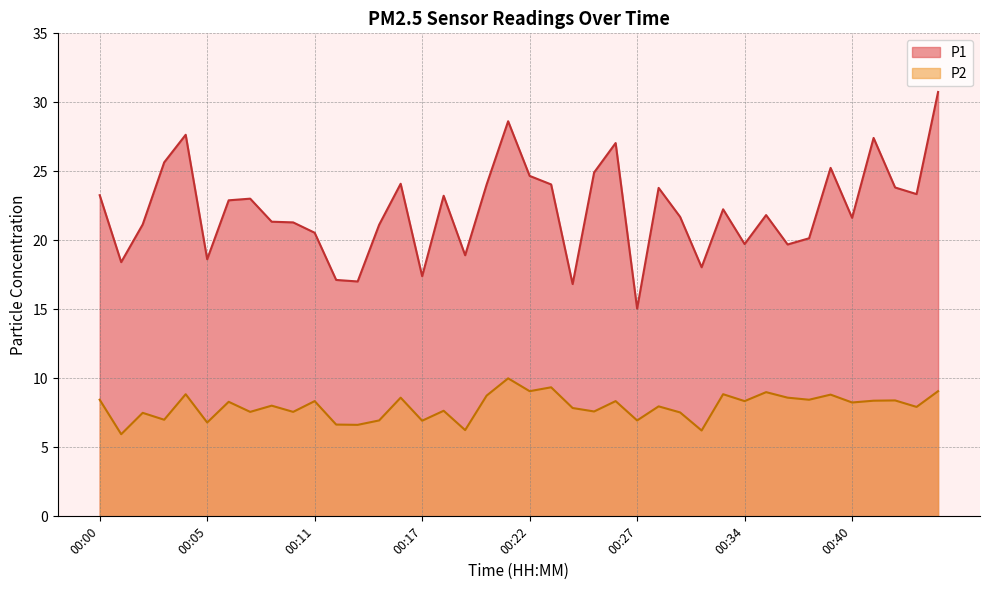

True or false: P1 and P2 intersect in this chart.

False